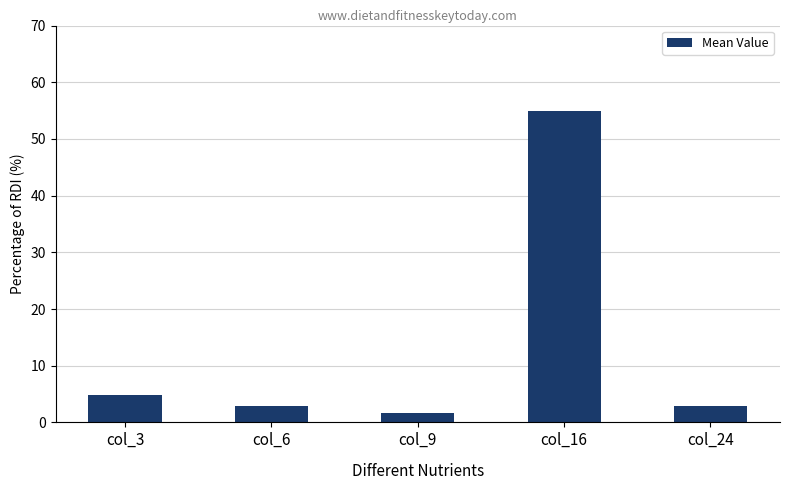

Is it true that the value at col_9 is 1.7?

True